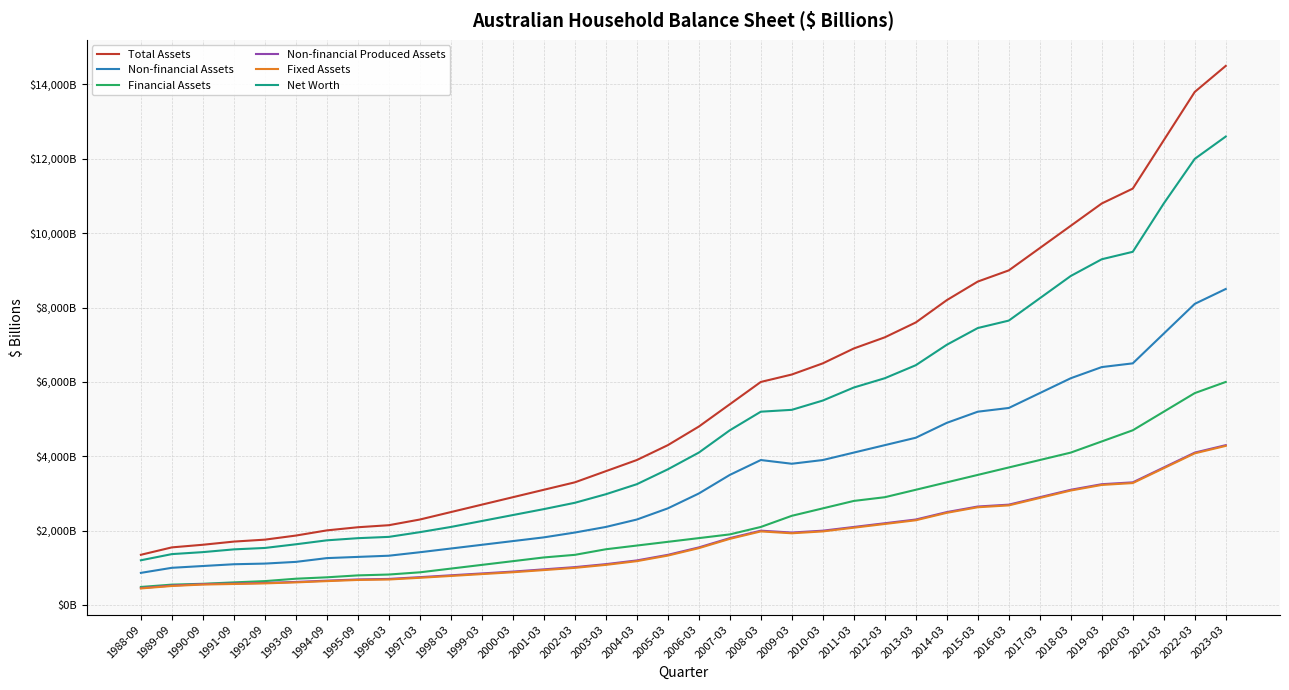

Which series has the largest range (max minus min)?

Total Assets